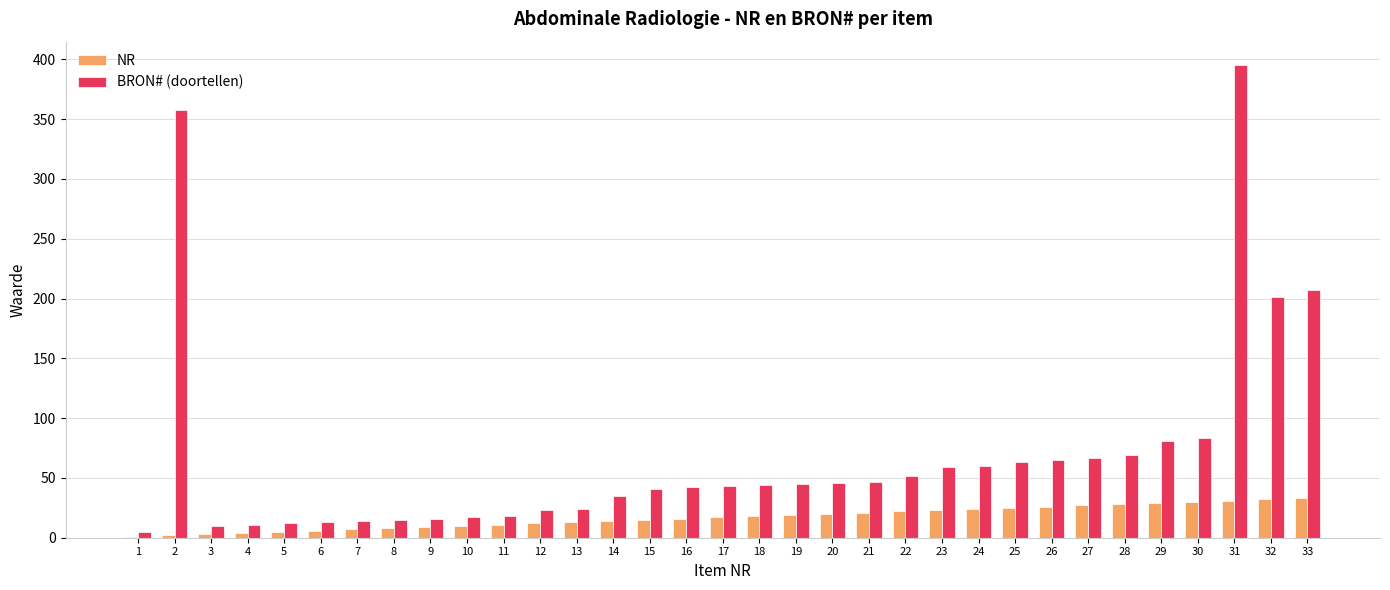

The NR series shows 4 at 4. True or false?

True